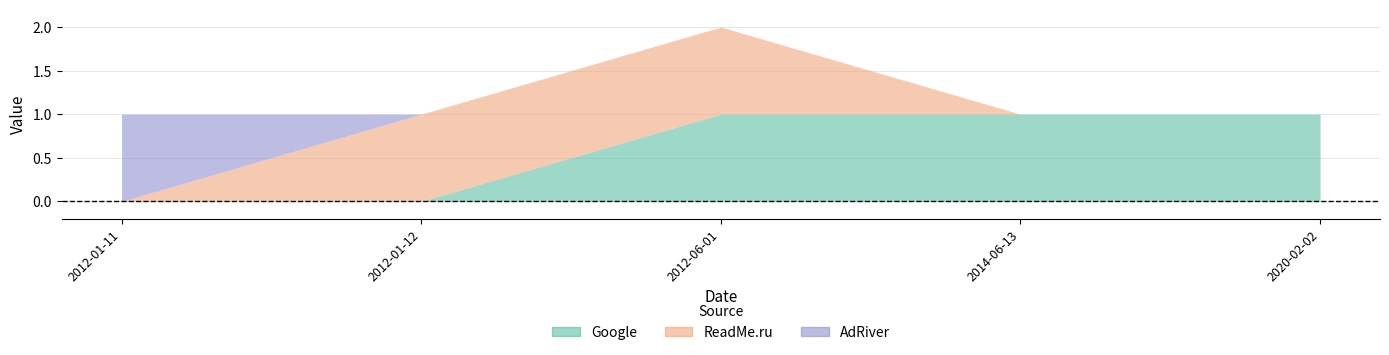

At which label is ReadMe.ru closest to 0?

2012-01-11